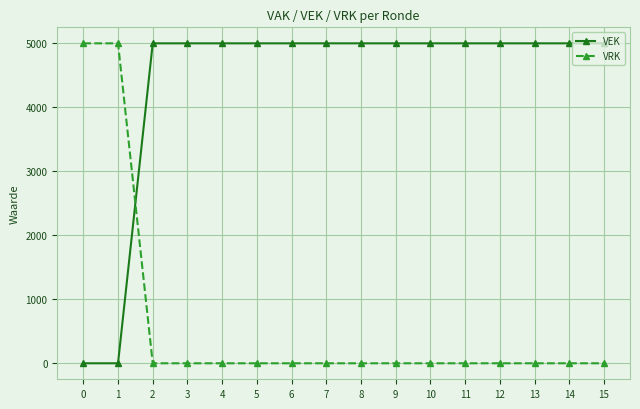

What is the greatest value displayed?

5000